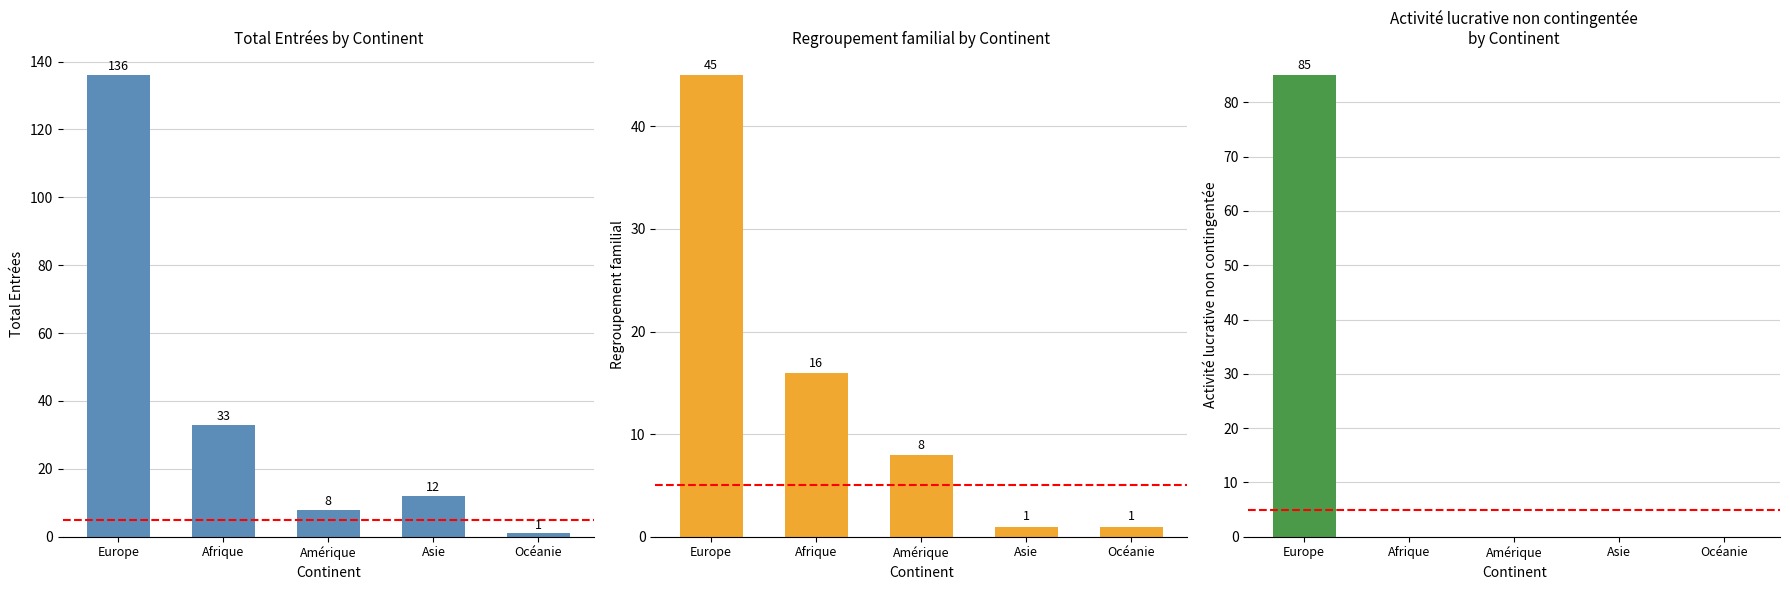

How many data points in Regroupement familial (col_4) are less than 8?

2